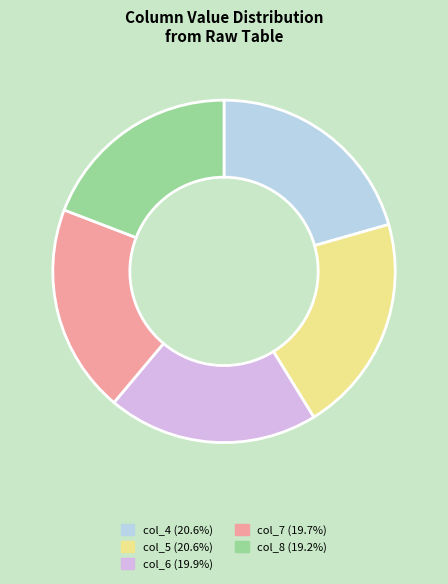

Which category has the smallest portion of the pie?

col_8